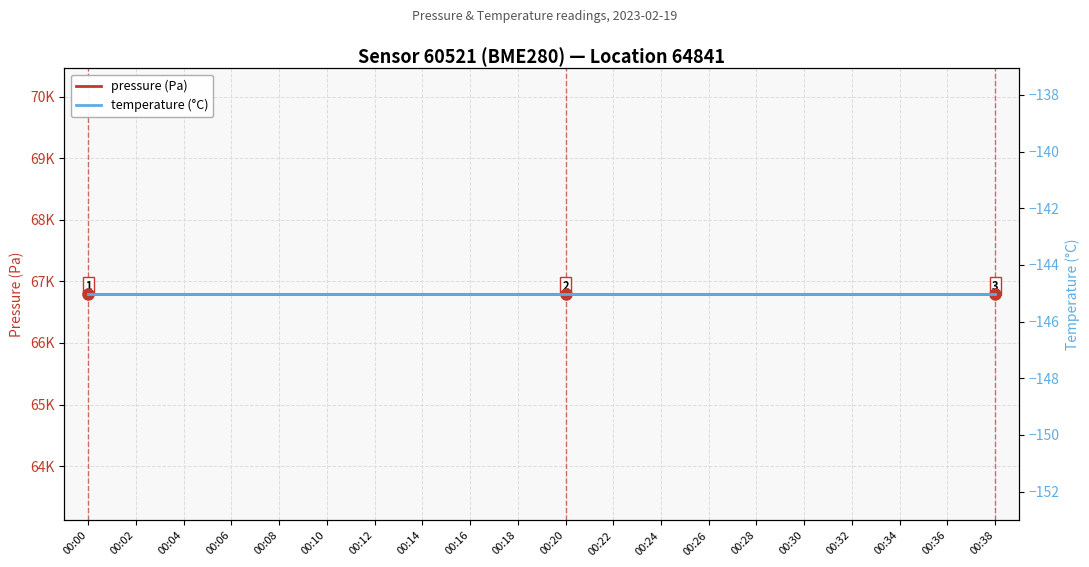

How many categories are shown in the chart?

20